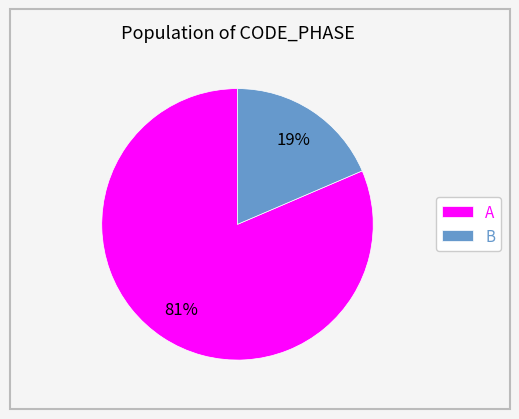

How many slices are in this pie chart?

2